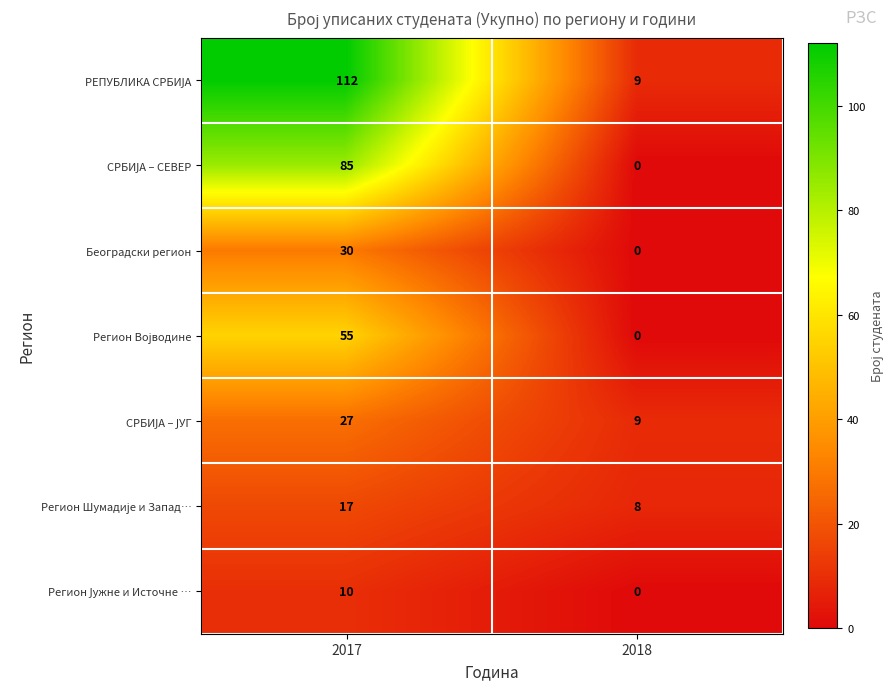

At which category does the chart reach its peak across all series?

2017